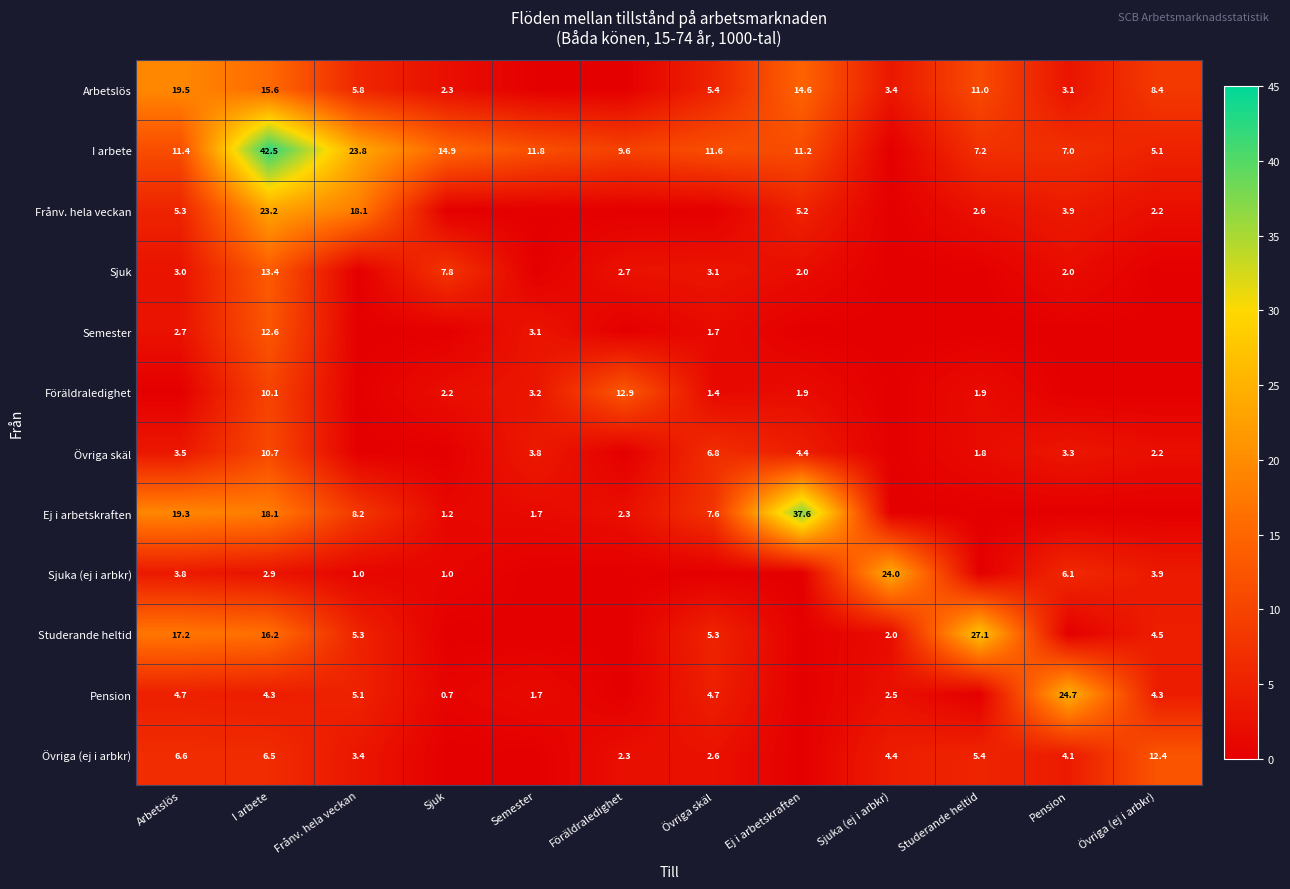

How many distinct data groups are displayed?

12